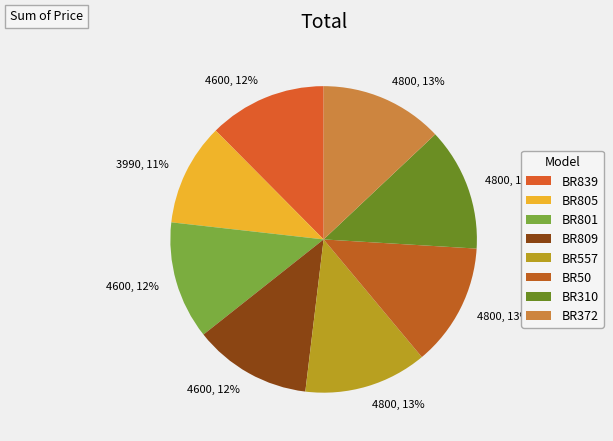

Does BR372 represent more than half of the total?

No